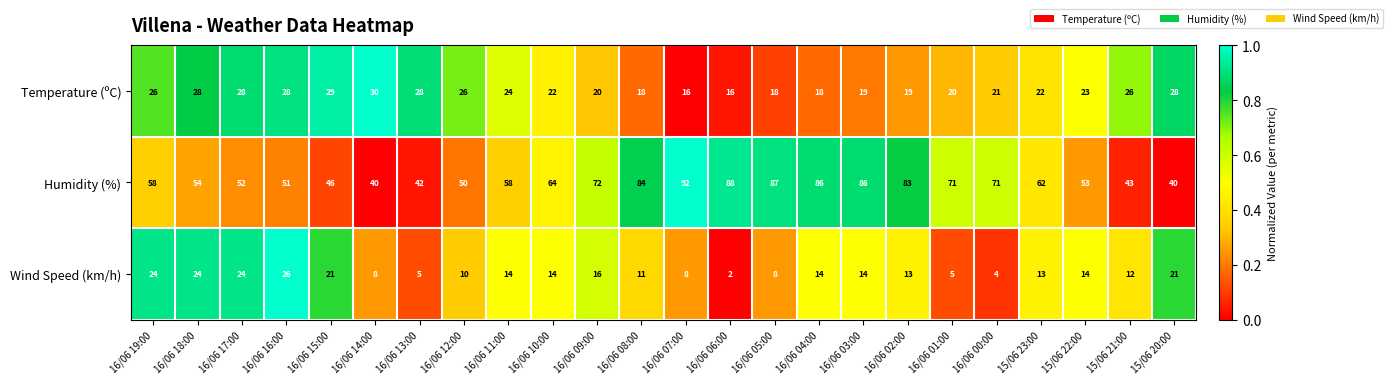

Between 16/06 03:00 and 15/06 20:00, which series saw the biggest shift?

Humidity (%)